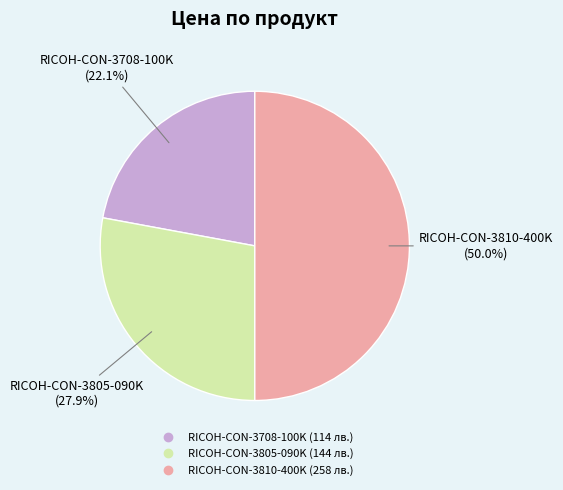

Between RICOH-CON-3810-400K and RICOH-CON-3805-090K, which is larger?

RICOH-CON-3810-400K